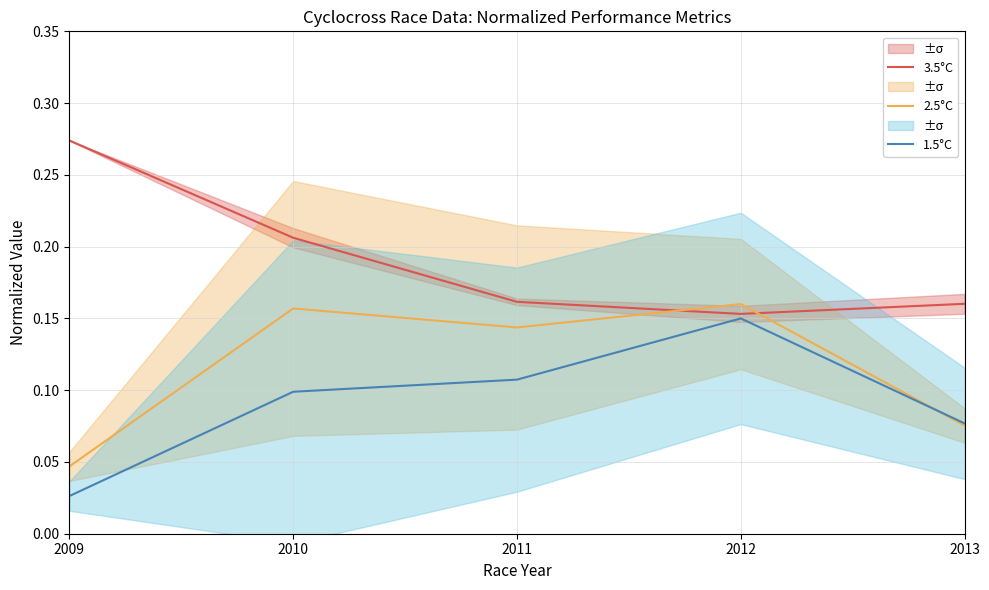

Is this an area chart (filled region under the line)?

No